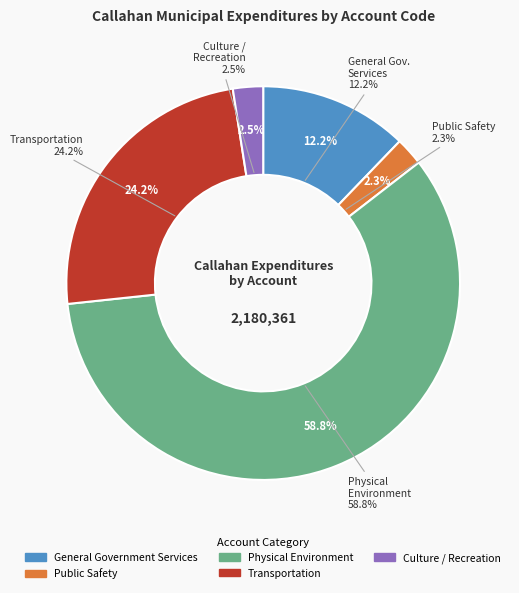

To the nearest percent, what is the difference between the Culture / Recreation and General Government Services slice percentages?

10%